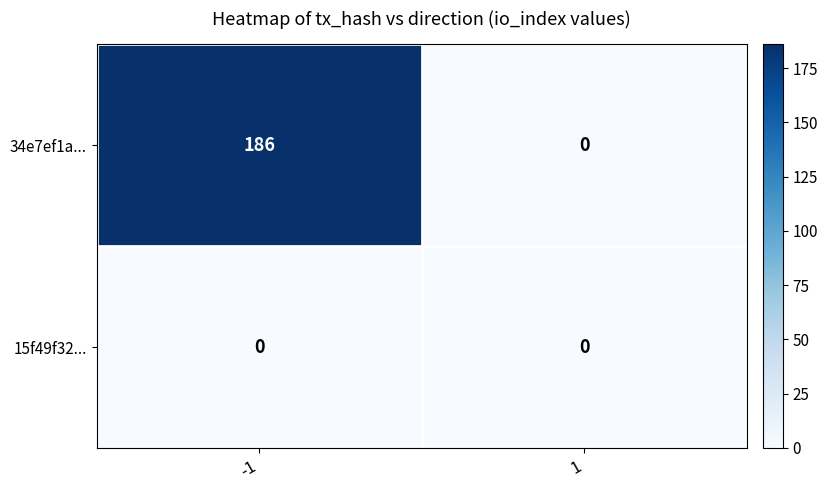

Reading left to right, extract all data points from this chart.

34e7ef1a...: -1=186	1=0
15f49f32...: -1=0	1=0